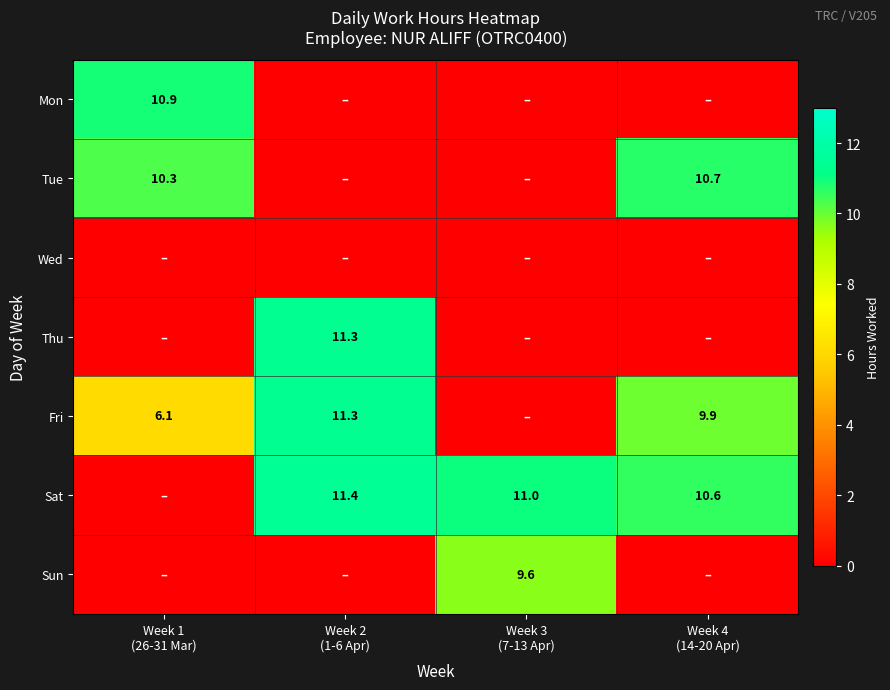

What is the difference between the maximum and minimum values in the Sun series?

9.6